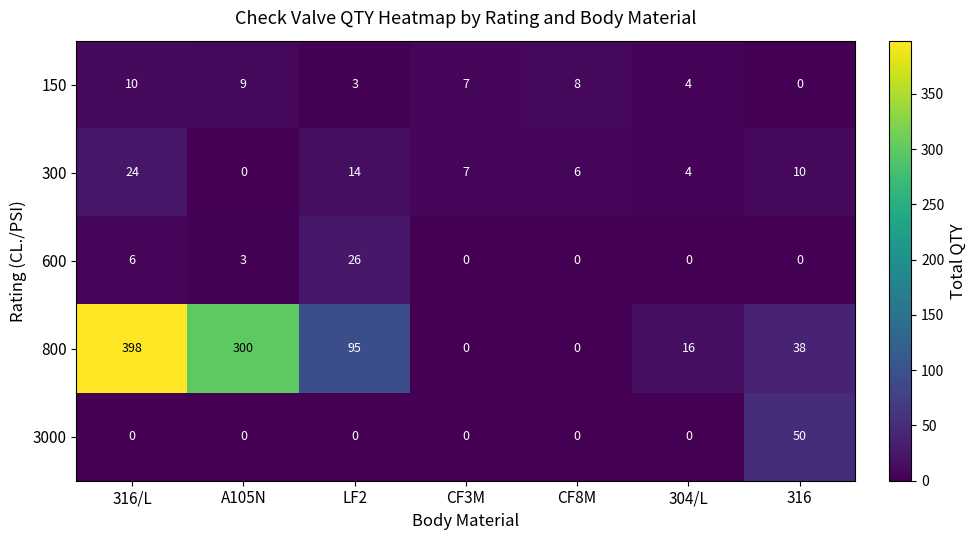

Which category has the highest value across all series?

316/L